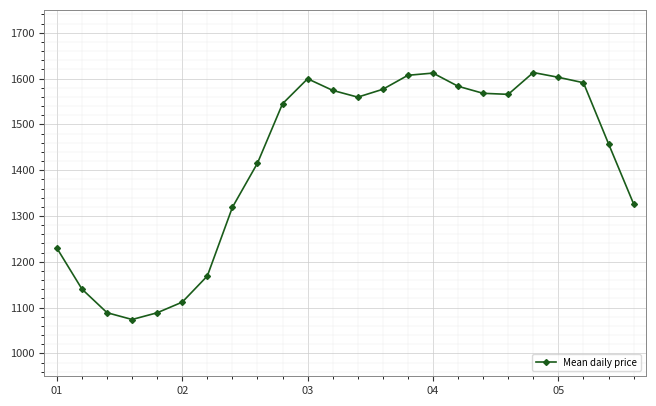

What is the difference between the maximum and minimum values?

539.3